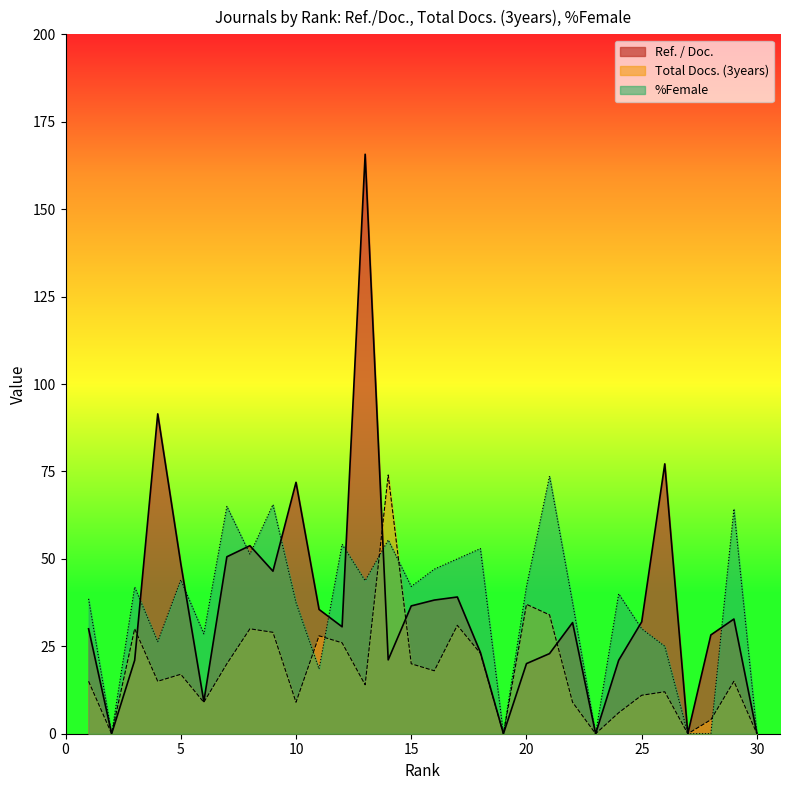

True or false: Total Docs. (3years) has more than 2 points higher than both neighbors.

True